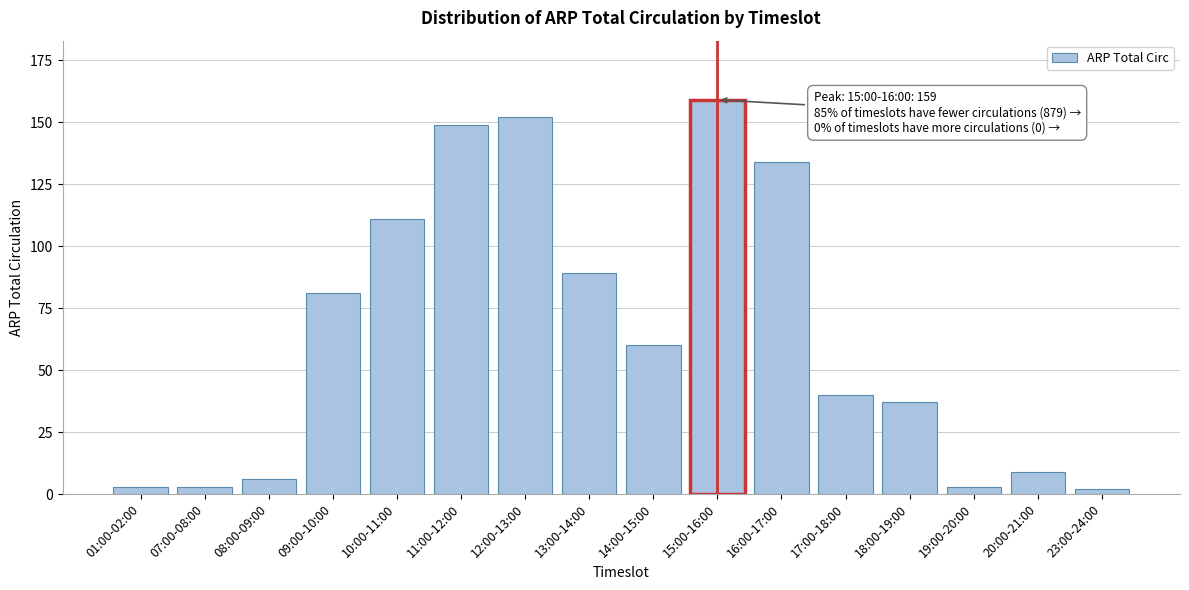

Reading right to left, transcribe all the data shown in this chart.

2	9	3	37	40	134	159	60	89	152	149	111	81	6	3	3